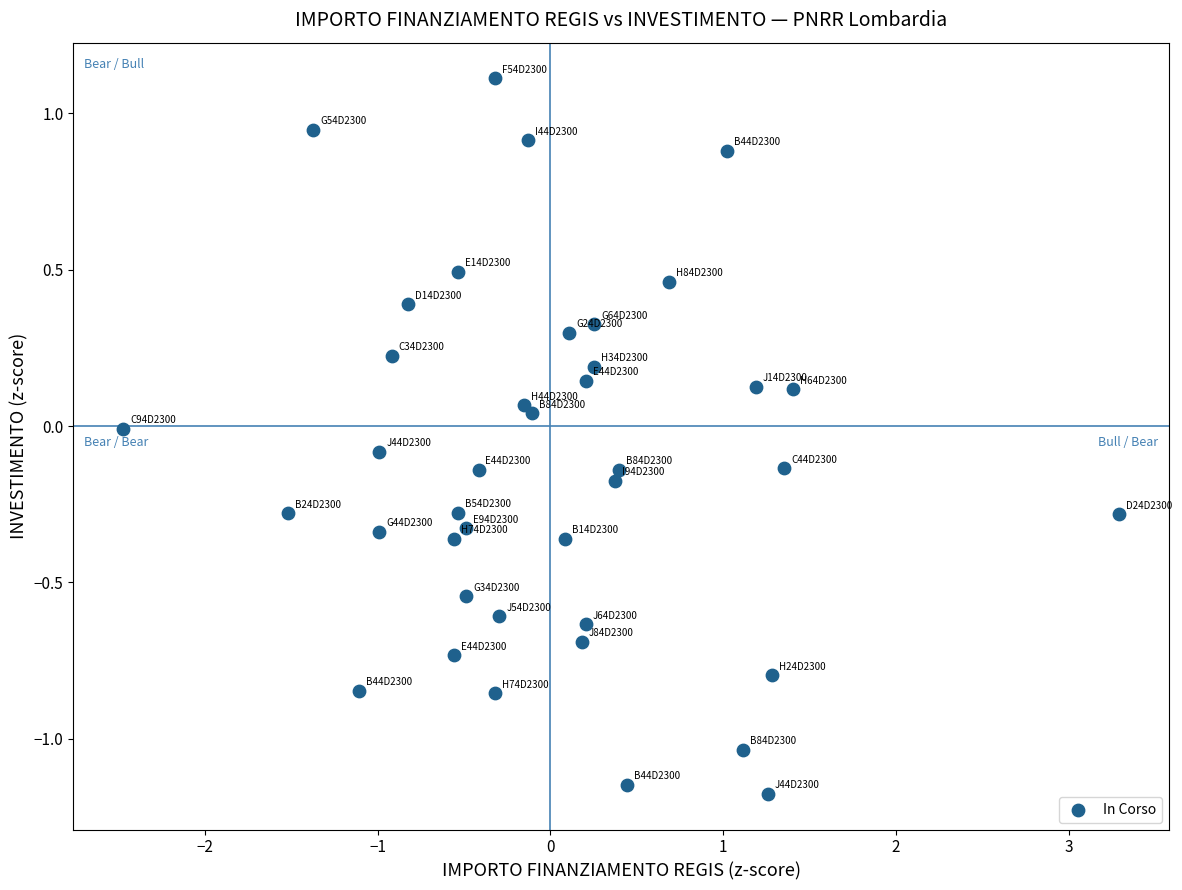

What is the range of Y values (max minus min)?

2.3